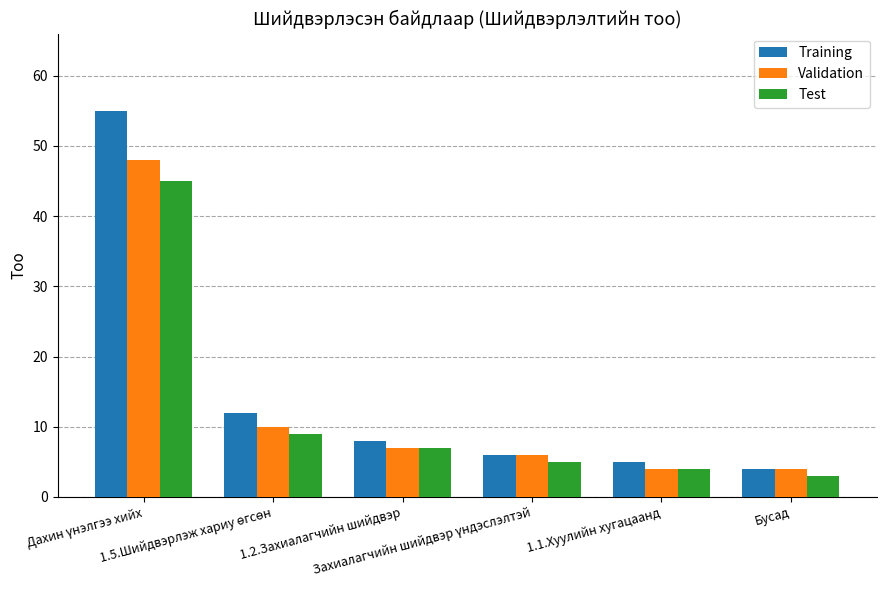

True or false: Training has a value of 4 at Бусад.

True